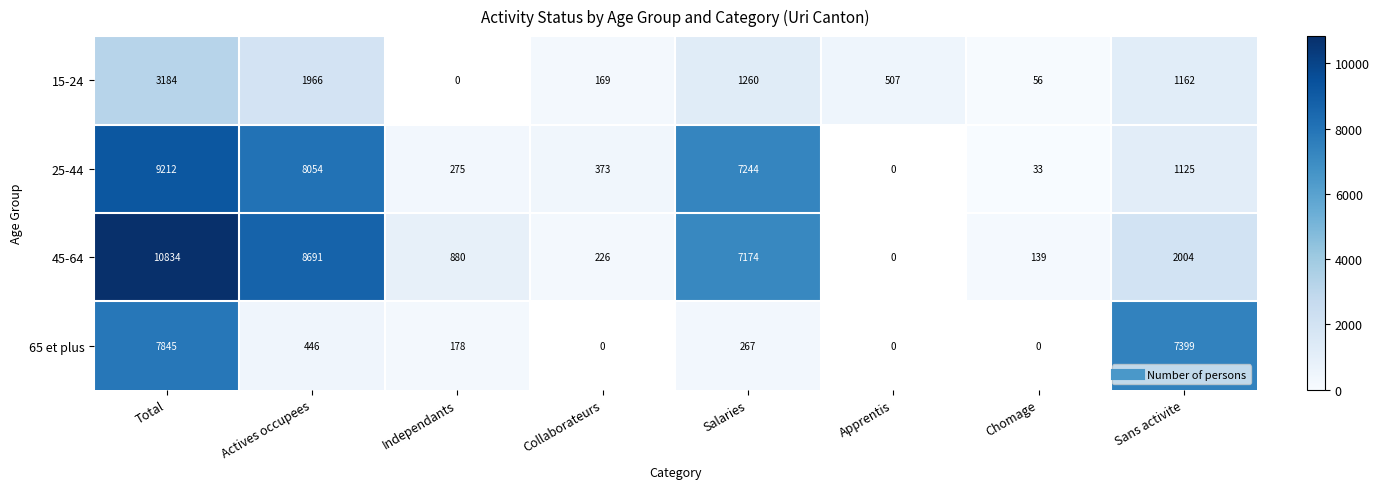

List the series in order of their peak value, highest first.

45-64, 25-44, 65 et plus, 15-24